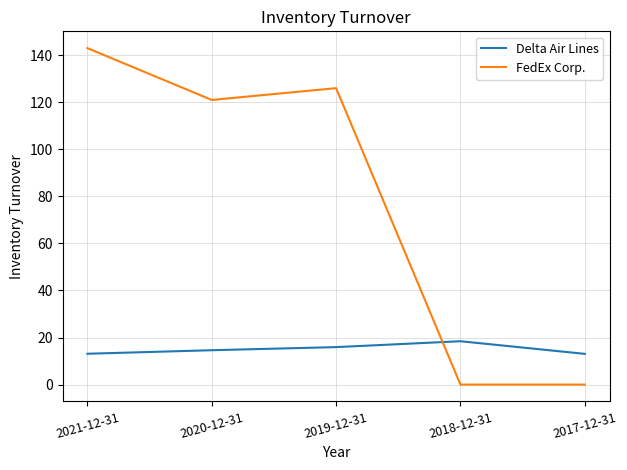

True or false: FedEx Corp. has more than 0 points higher than both neighbors.

True